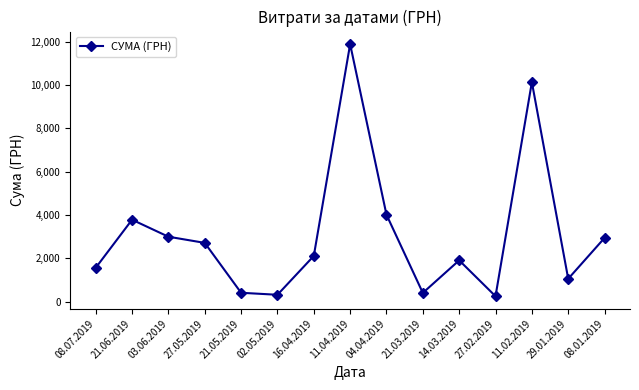

Is this an area chart (filled region under the line)?

No